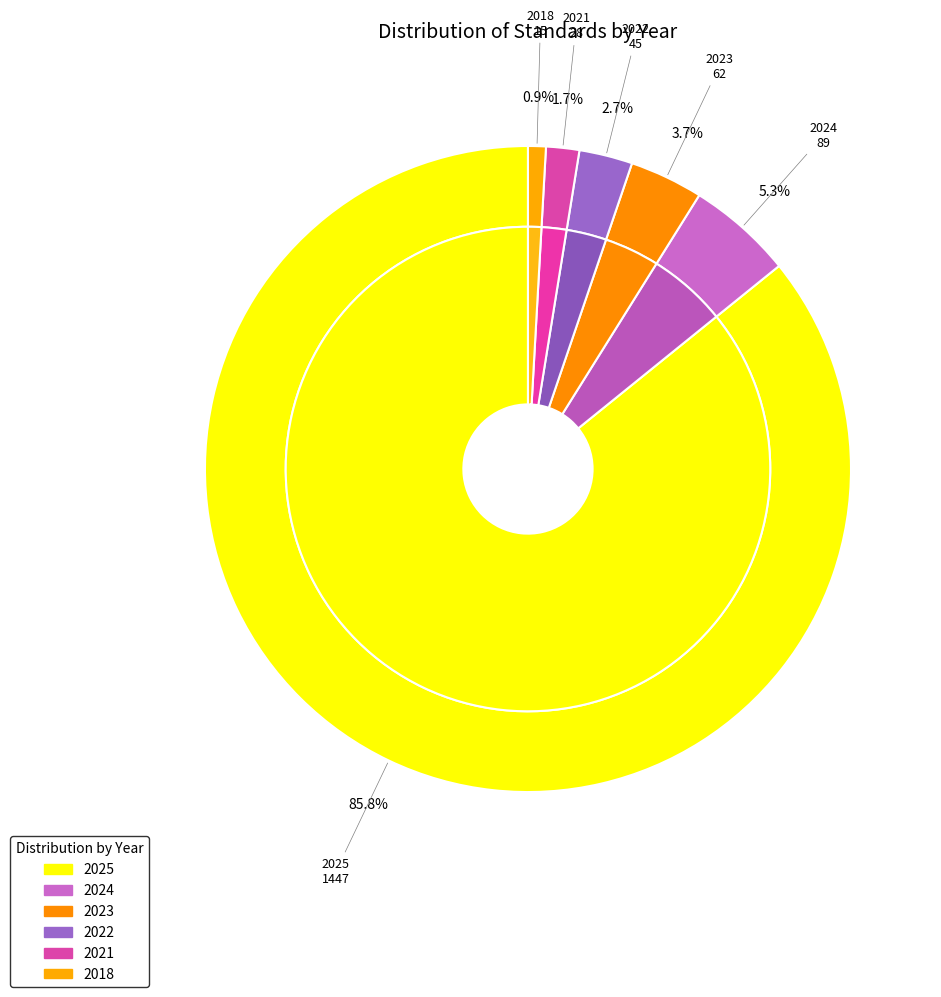

Does any single category account for the majority?

No